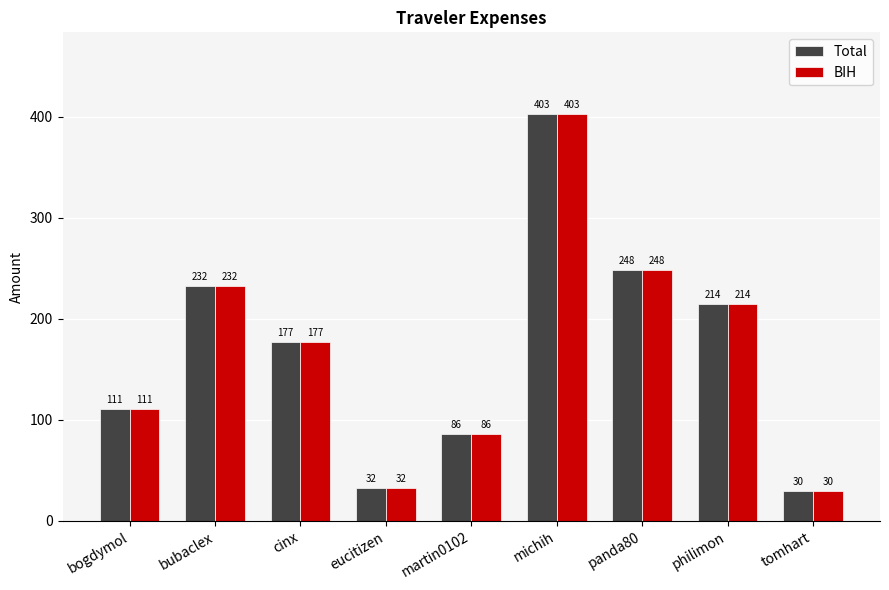

True or false: Total has a value of 232.1 at bubaclex.

True